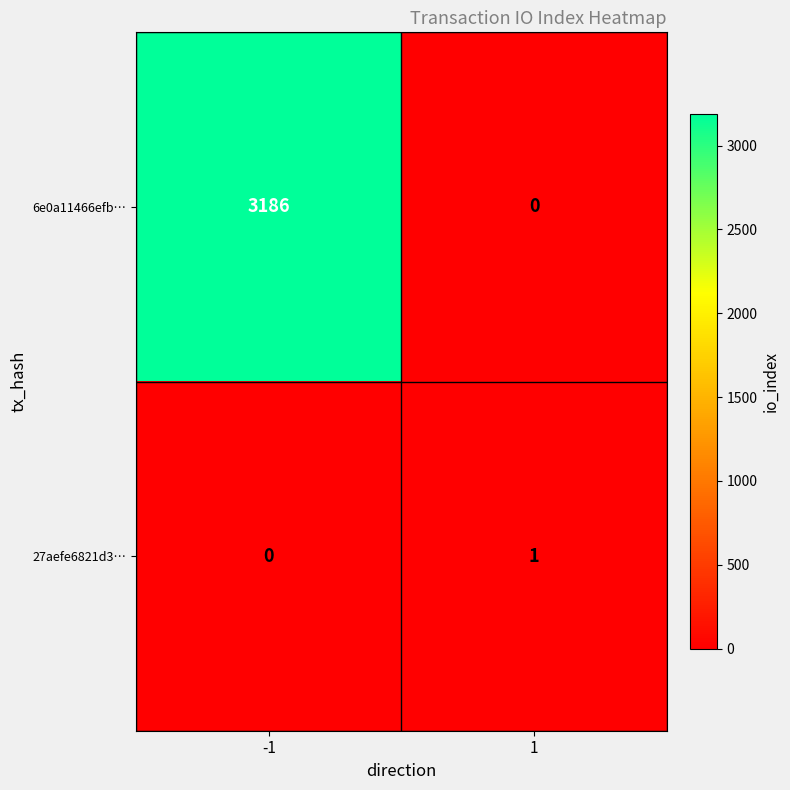

What is the spread (max minus min) of values at -1?

3186